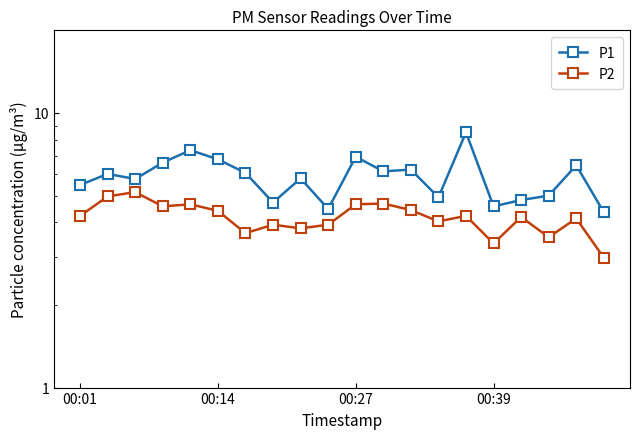

Rank the series by their average value, from lowest to highest.

P2, P1